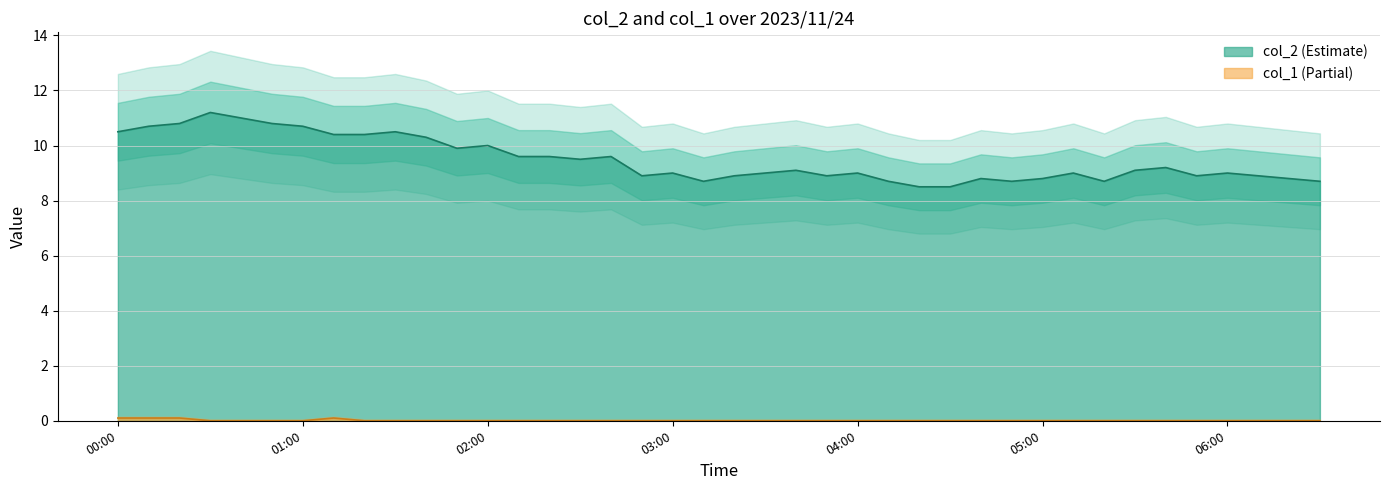

What is the spread (max minus min) of values at 2023/11/24 03:10:00?

8.7